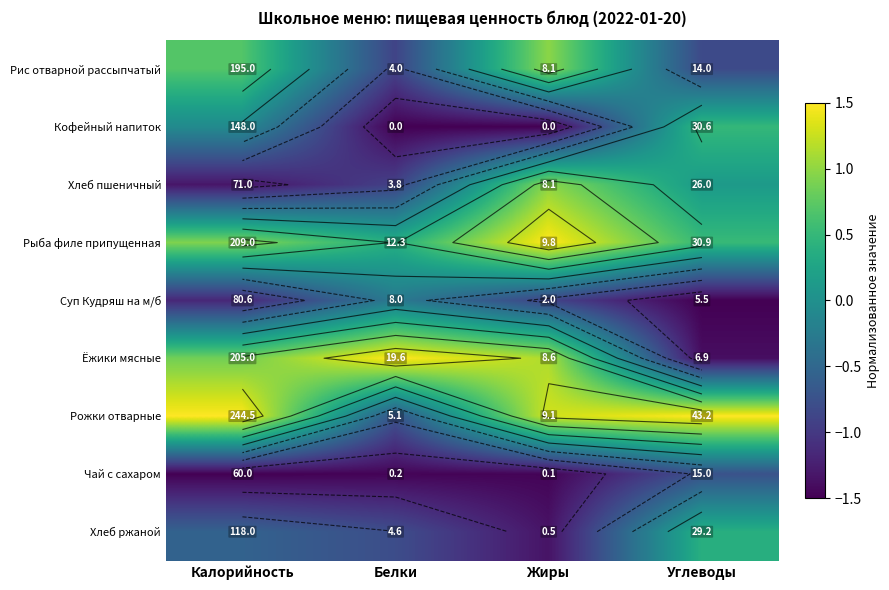

At which label is Суп Кудряш на м/б closest to 0?

Белки